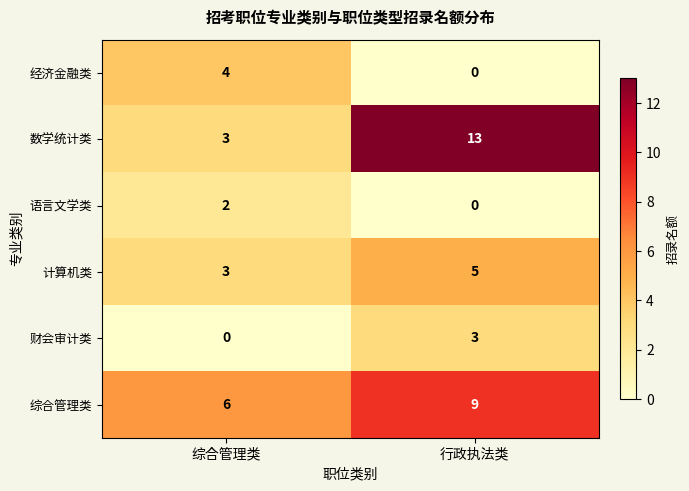

Reading left to right, list all the values displayed in this chart.

经济金融类: 综合管理类=4	行政执法类=0
数学统计类: 综合管理类=3	行政执法类=13
语言文学类: 综合管理类=2	行政执法类=0
计算机类: 综合管理类=3	行政执法类=5
财会审计类: 综合管理类=0	行政执法类=3
综合管理类: 综合管理类=6	行政执法类=9